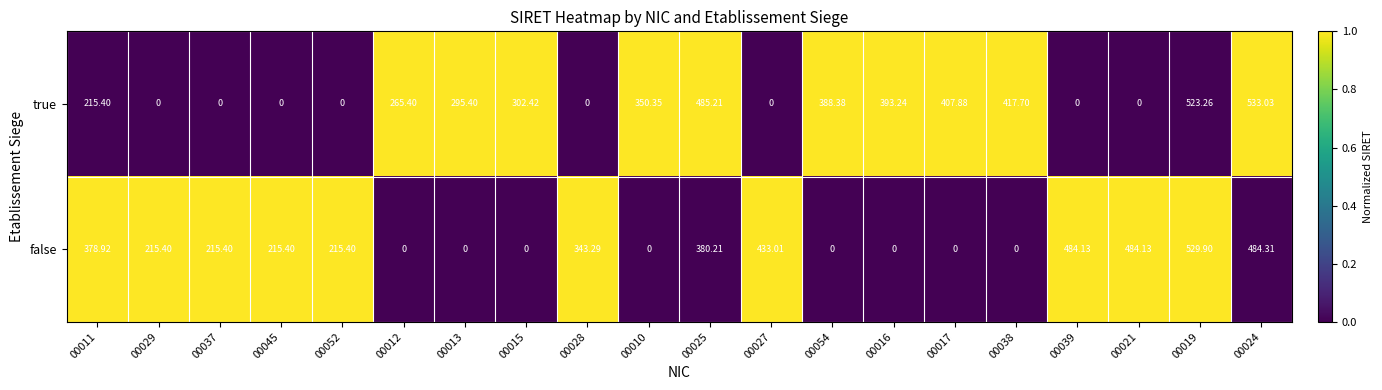

Which series has the widest spread of values?

true